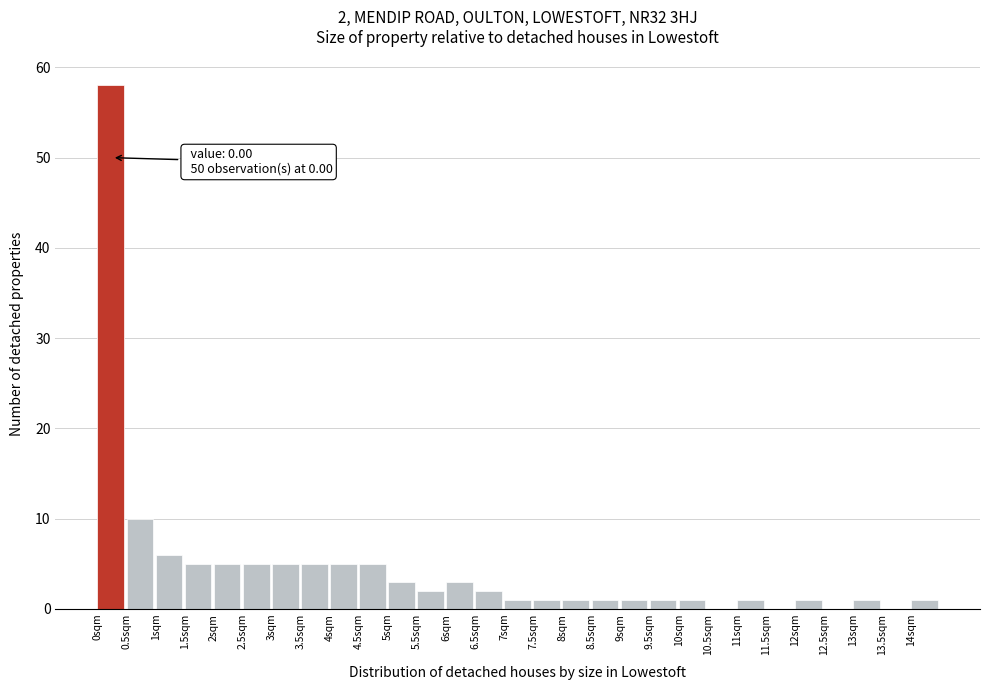

Over which range of the x-axis is the bar tallest?

0.0 to 0.5